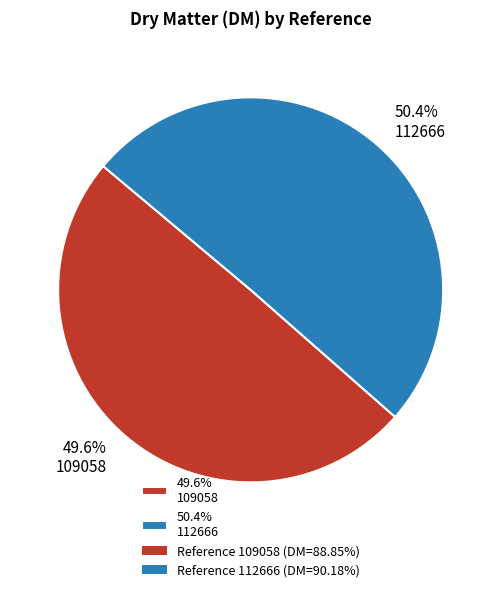

Does any single category account for the majority?

Yes